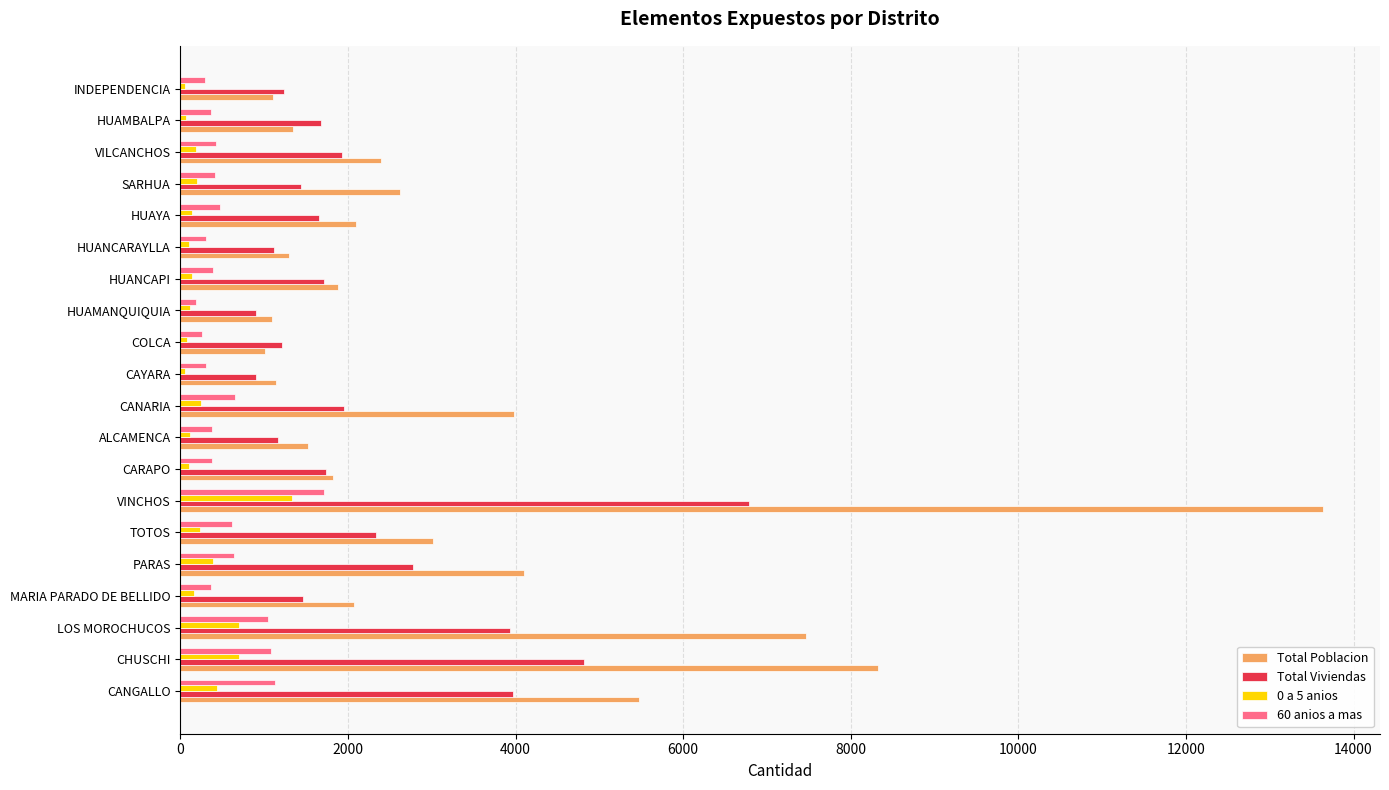

Which series has the largest total across all categories?

Total Poblacion